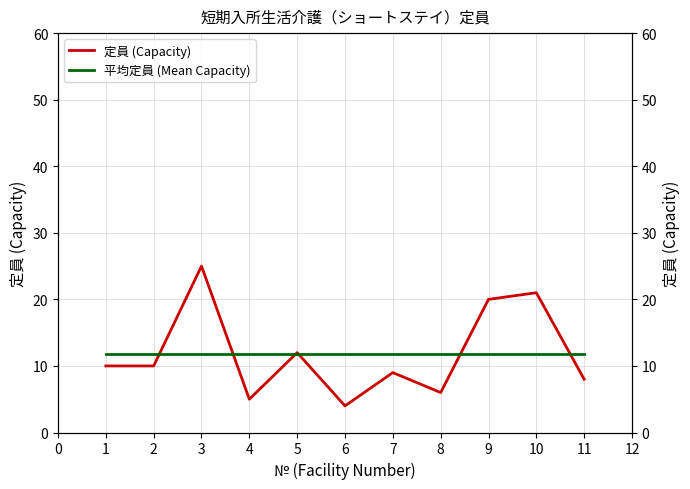

What is the value of the 平均定員 (Mean Capacity) point at the 4th from the left?

11.8